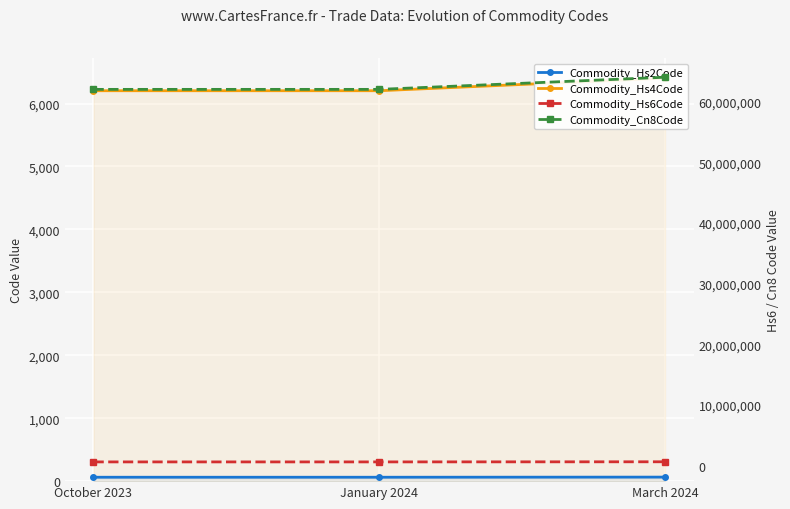

What is the value of the Commodity_Cn8Code point at the 2nd from the left?

62031100